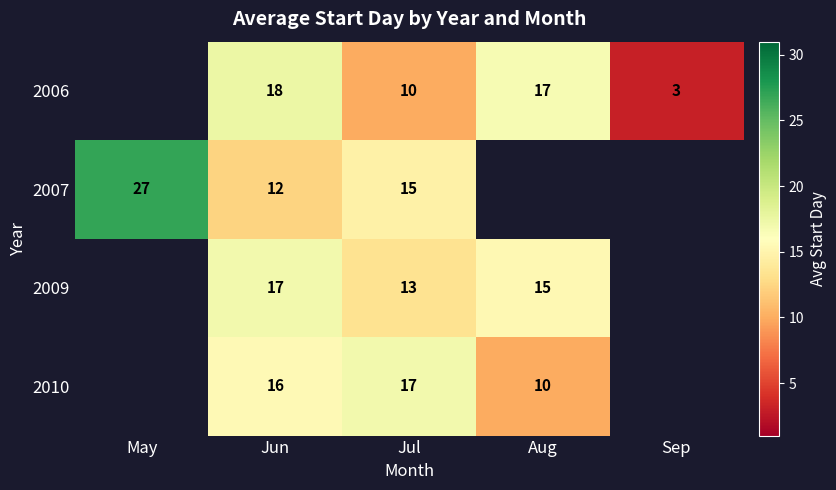

Is it true that row_0 equals 10.0 at Jul?

True